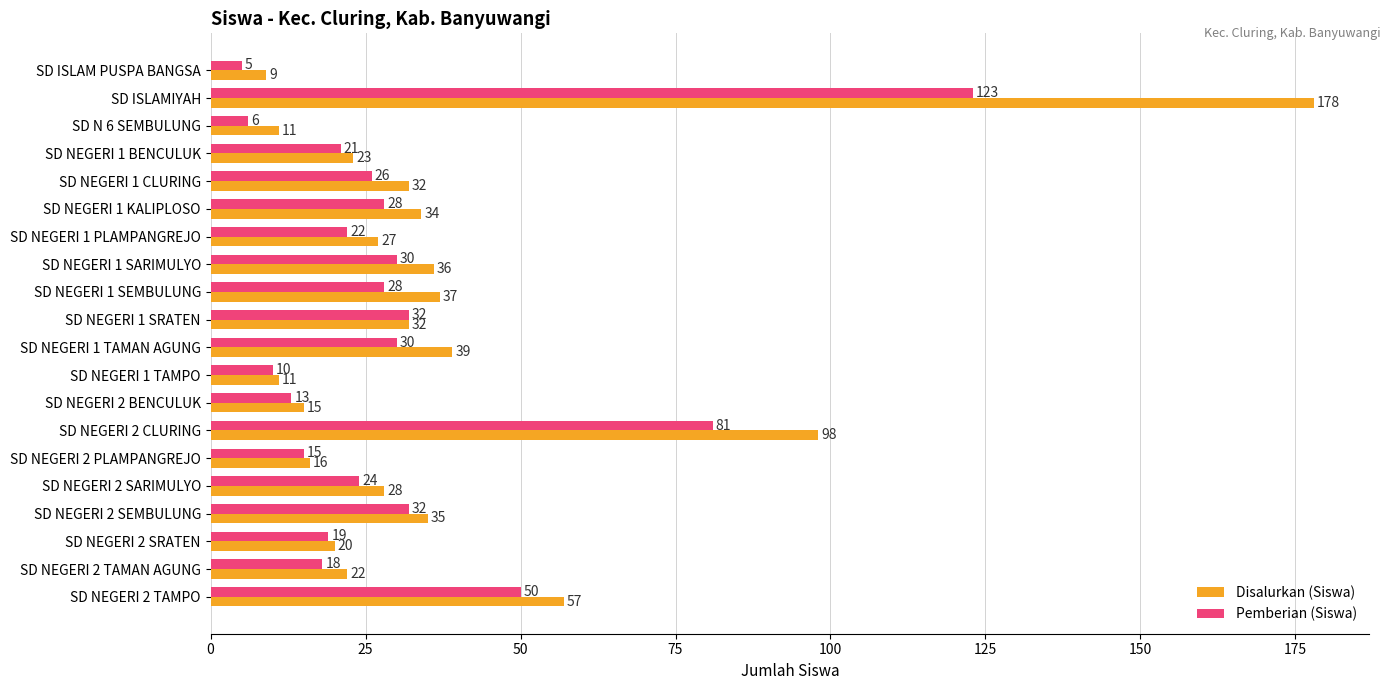

At which label does Disalurkan (Siswa) reach its peak?

SD ISLAMIYAH